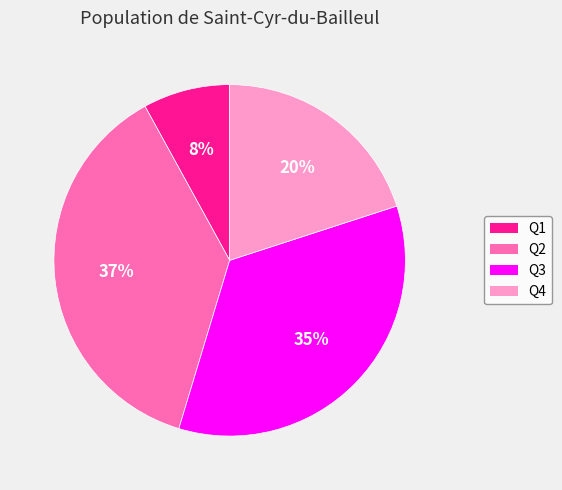

Rank the categories by value from lowest to highest.

Q1, Q4, Q3, Q2